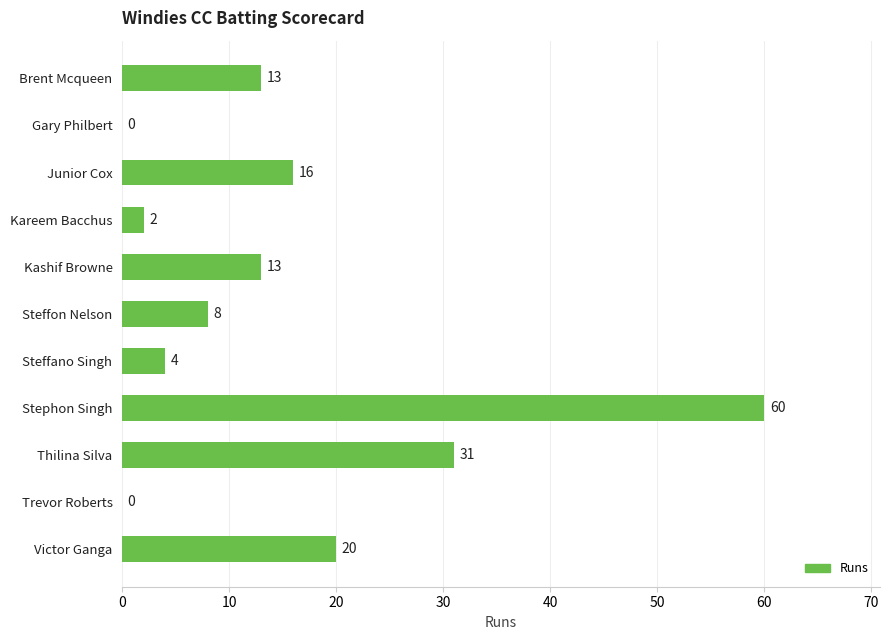

Approximately how many times larger is the value at Steffon Nelson compared to Junior Cox?

0.5